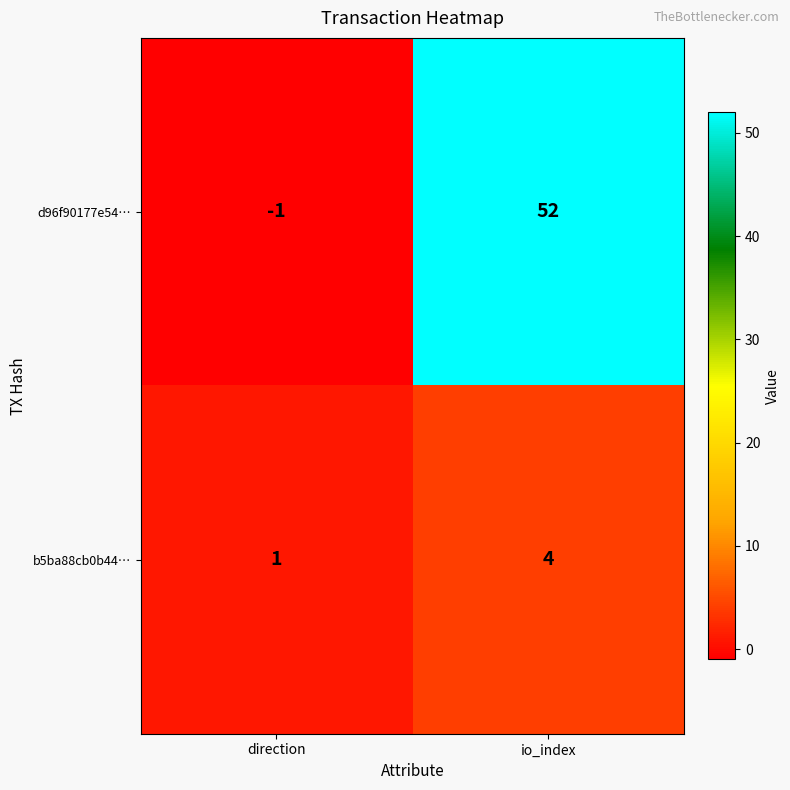

Where is d96f90177e54… nearest to the value 25?

direction